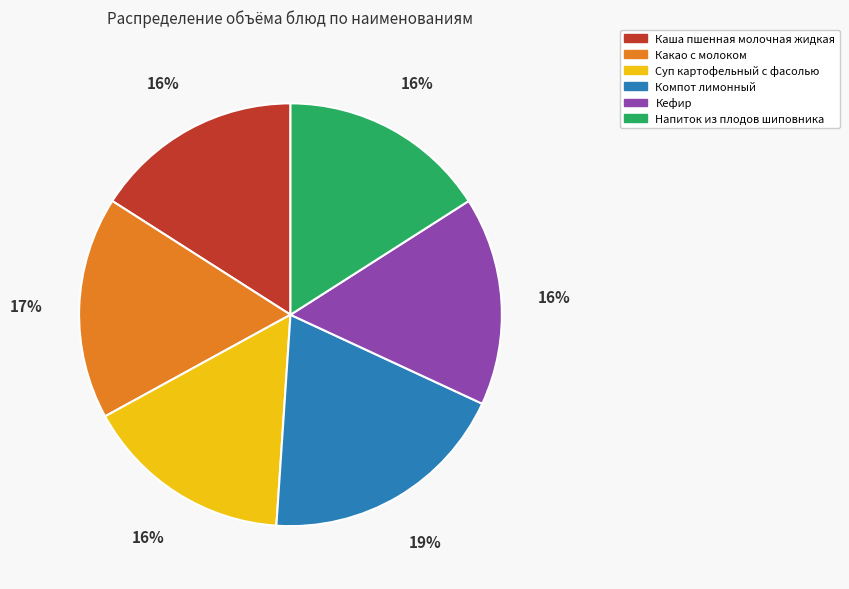

The Кефир slice represents 16% of the pie. True or false?

True